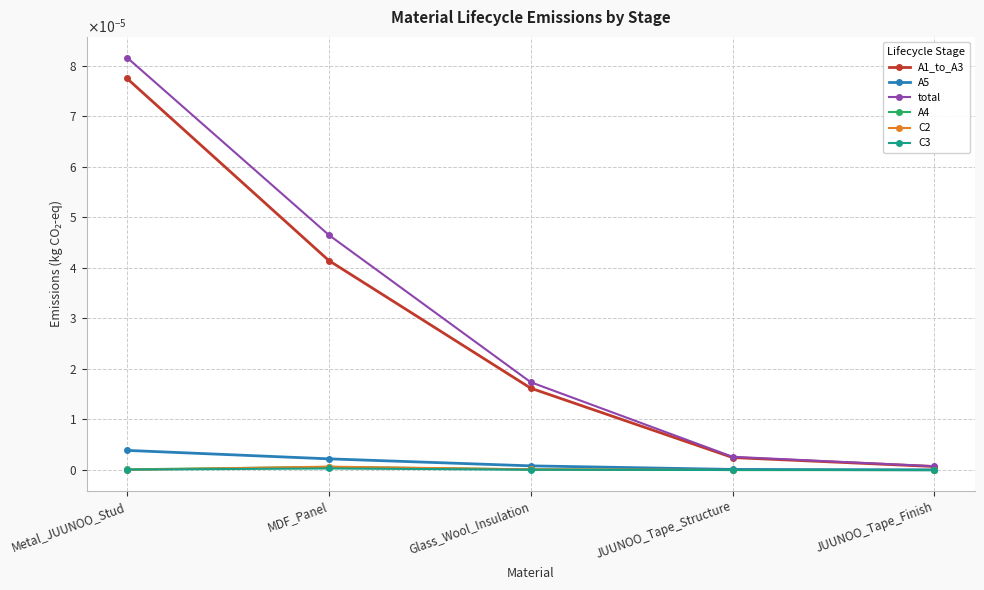

Reading right to left, list all the values displayed in this chart.

A1_to_A3: JUUNOO_Tape_Finish=0.0	JUUNOO_Tape_Structure=0.0	Glass_Wool_Insulation=0.0	MDF_Panel=0.0	Metal_JUUNOO_Stud=0.0
A5: JUUNOO_Tape_Finish=0.0	JUUNOO_Tape_Structure=0.0	Glass_Wool_Insulation=0.0	MDF_Panel=0.0	Metal_JUUNOO_Stud=0.0
total: JUUNOO_Tape_Finish=0.0	JUUNOO_Tape_Structure=0.0	Glass_Wool_Insulation=0.0	MDF_Panel=0.0	Metal_JUUNOO_Stud=0.0
A4: JUUNOO_Tape_Finish=0.0	JUUNOO_Tape_Structure=0.0	Glass_Wool_Insulation=0.0	MDF_Panel=0.0	Metal_JUUNOO_Stud=0.0
C2: JUUNOO_Tape_Finish=0.0	JUUNOO_Tape_Structure=0.0	Glass_Wool_Insulation=0.0	MDF_Panel=0.0	Metal_JUUNOO_Stud=0.0
C3: JUUNOO_Tape_Finish=0.0	JUUNOO_Tape_Structure=0.0	Glass_Wool_Insulation=0.0	MDF_Panel=0.0	Metal_JUUNOO_Stud=0.0